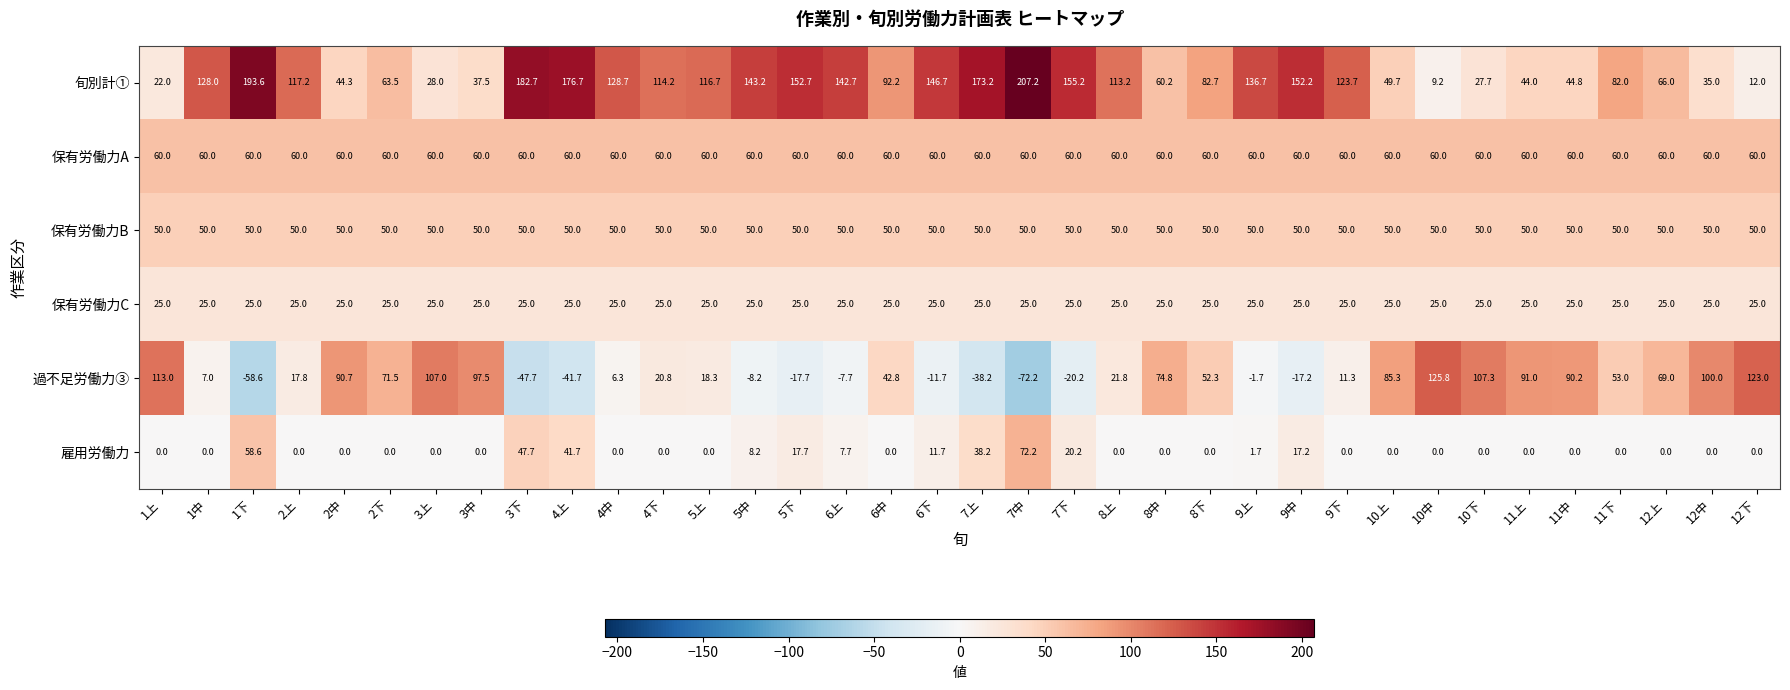

What is the approximate value of 保有労働力A at 3下?

60.0